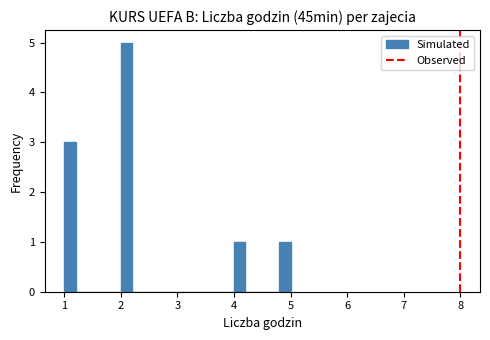

Around what value on the x-axis is the tallest bar? Give the approximate position of its centre, as read against the axis.

2.1